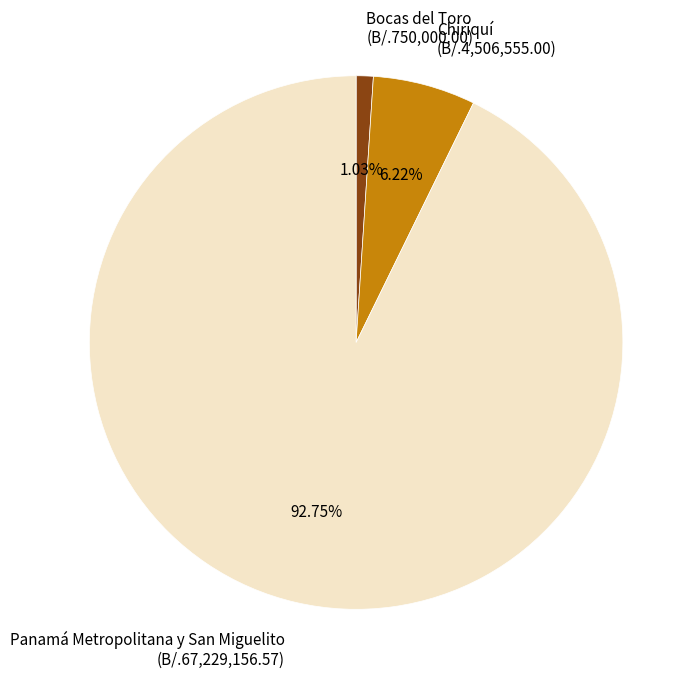

Between Bocas del Toro and Chiriquí, which is larger?

Chiriquí